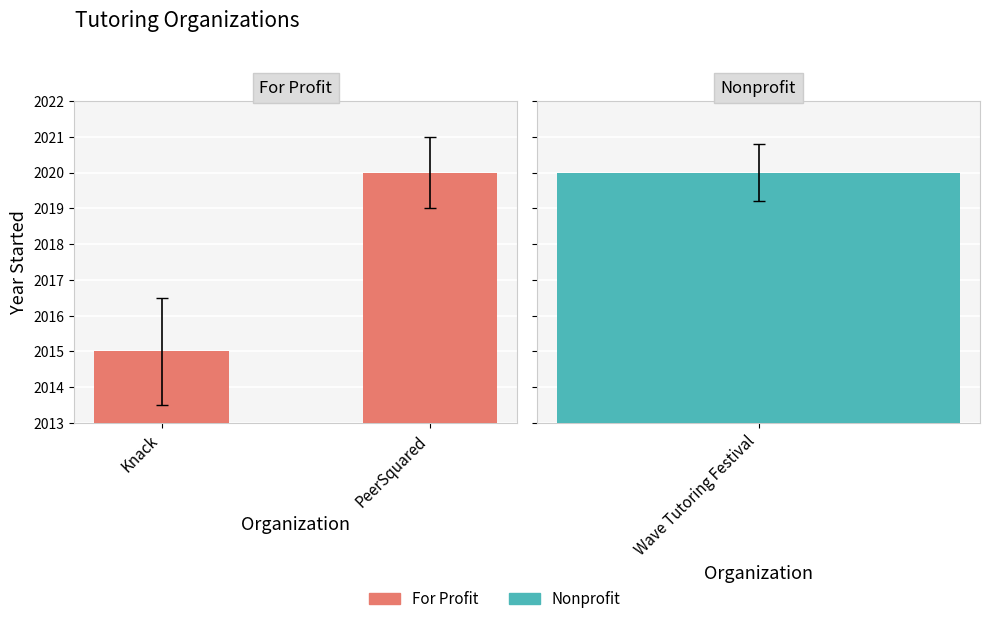

The value at Knack is 2015. True or false?

True